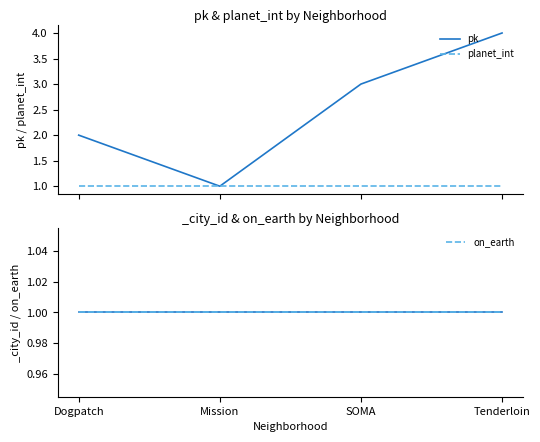

Reading left to right, list all the values displayed in this chart.

pk: 2	1	3	4
planet_int: 1	1	1	1
on_earth: 1	1	1	1